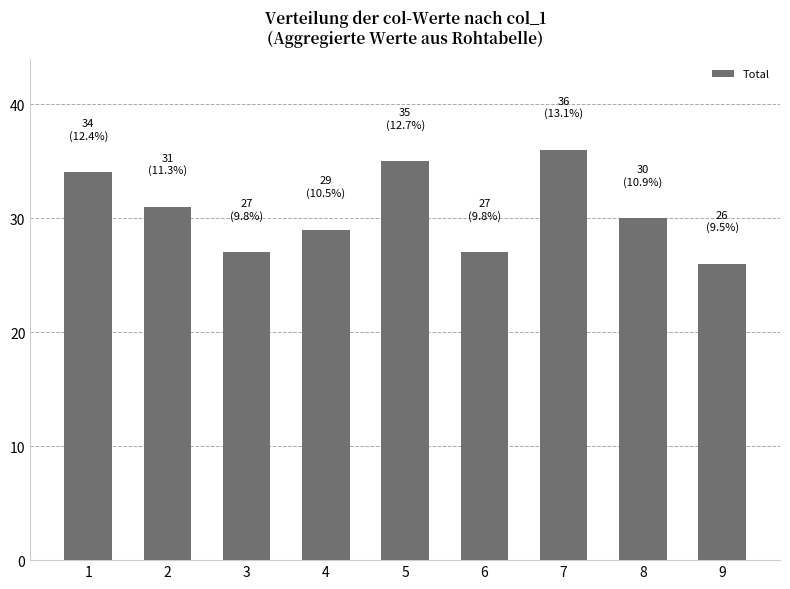

What is the difference between the maximum and minimum values?

10